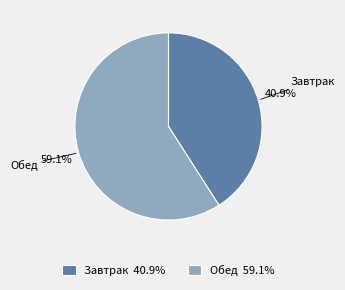

Rank the categories by value from highest to lowest.

Обед, Завтрак